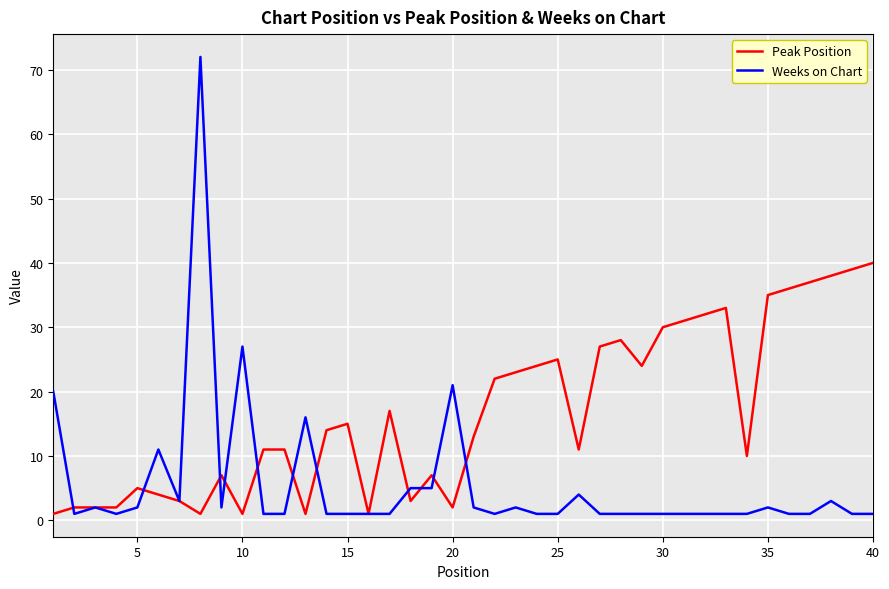

What is the difference between the second highest and minimum values in the Weeks on Chart series?

26